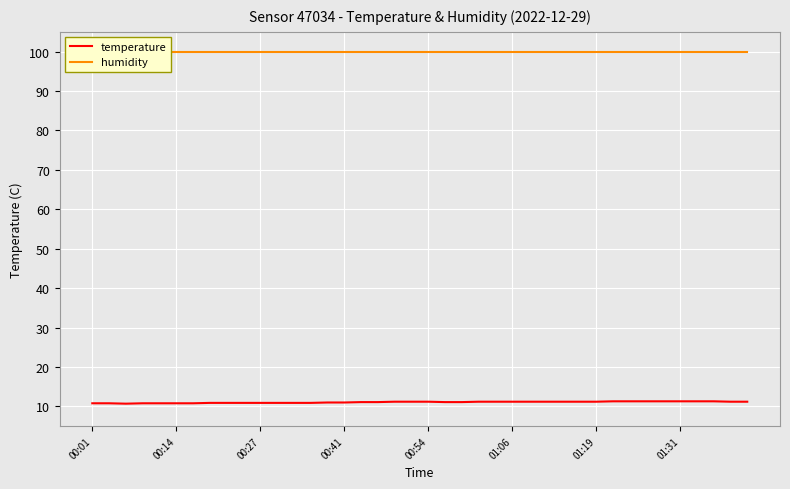

The temperature series shows 11.2 at 00:54. True or false?

True